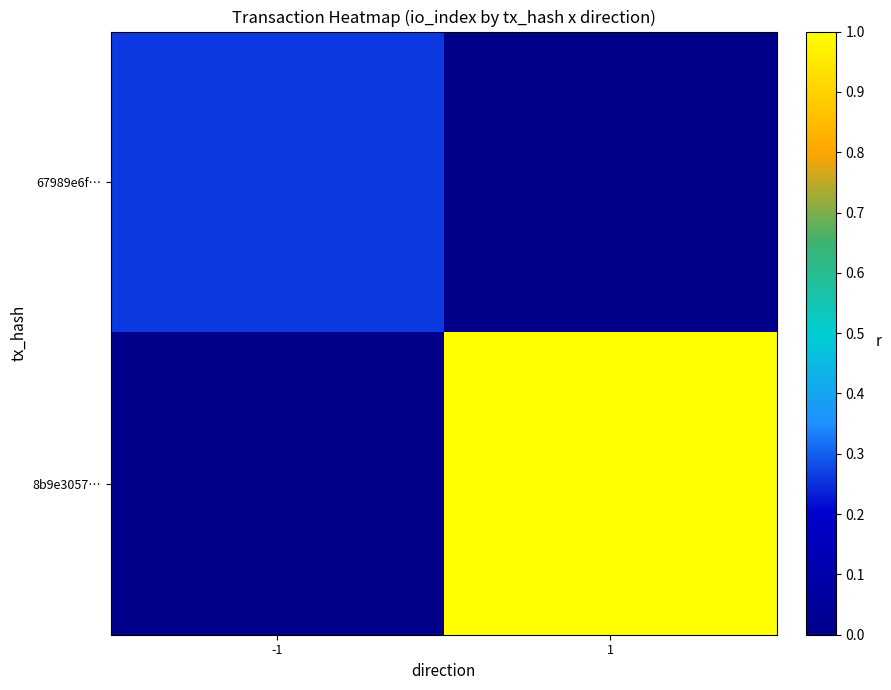

Between -1 and 1, which series saw the biggest shift?

8b9e3057…